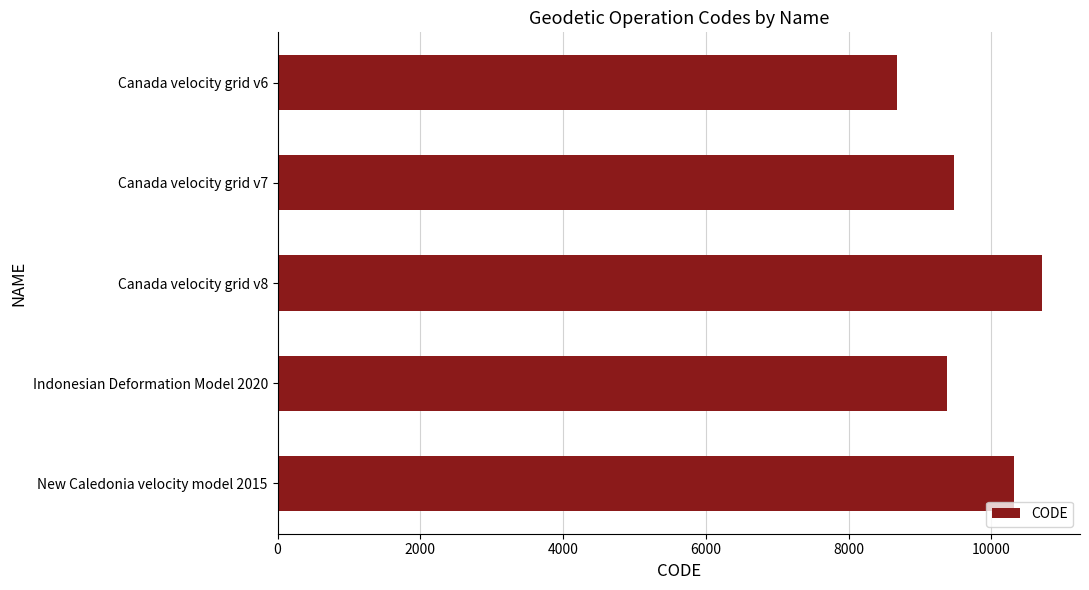

Reading top to bottom, transcribe all the data shown in this chart.

Canada velocity grid v6=8676	Canada velocity grid v7=9483	Canada velocity grid v8=10707	Indonesian Deformation Model 2020=9375	New Caledonia velocity model 2015=10323